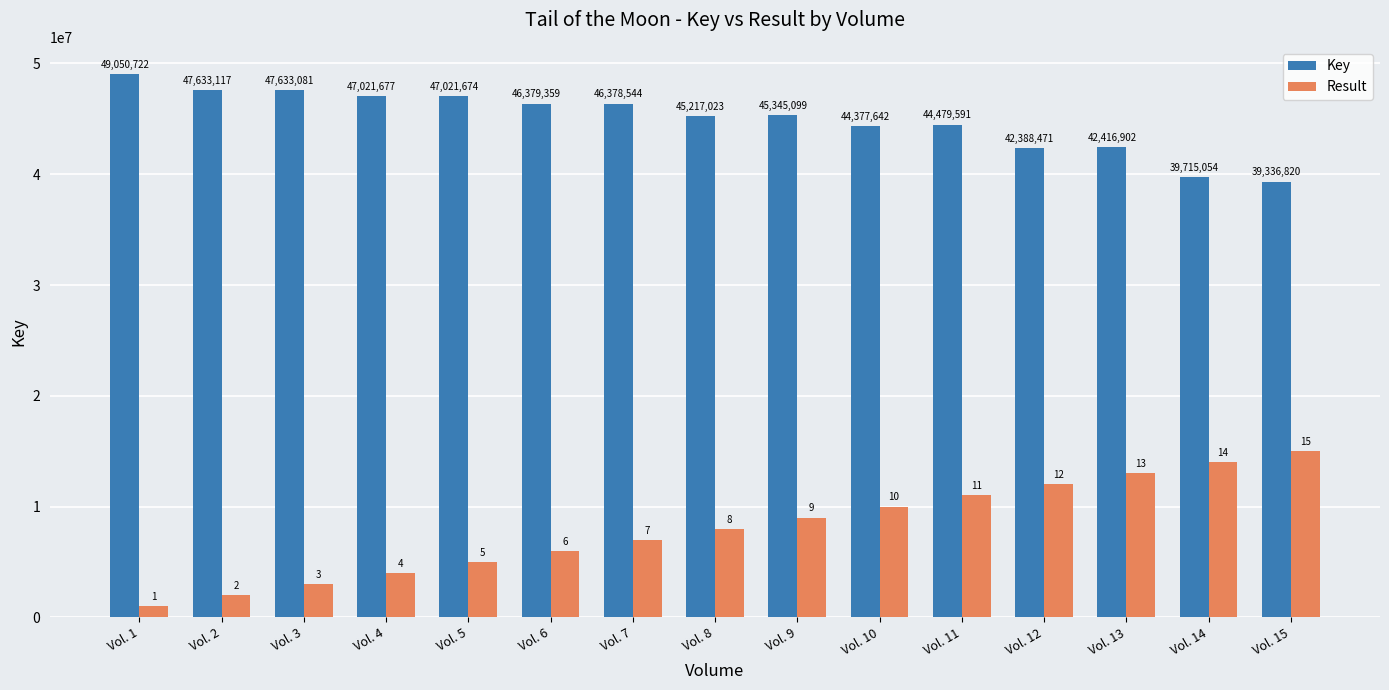

The value of Key at Vol. 4 is 47021677. True or false?

True